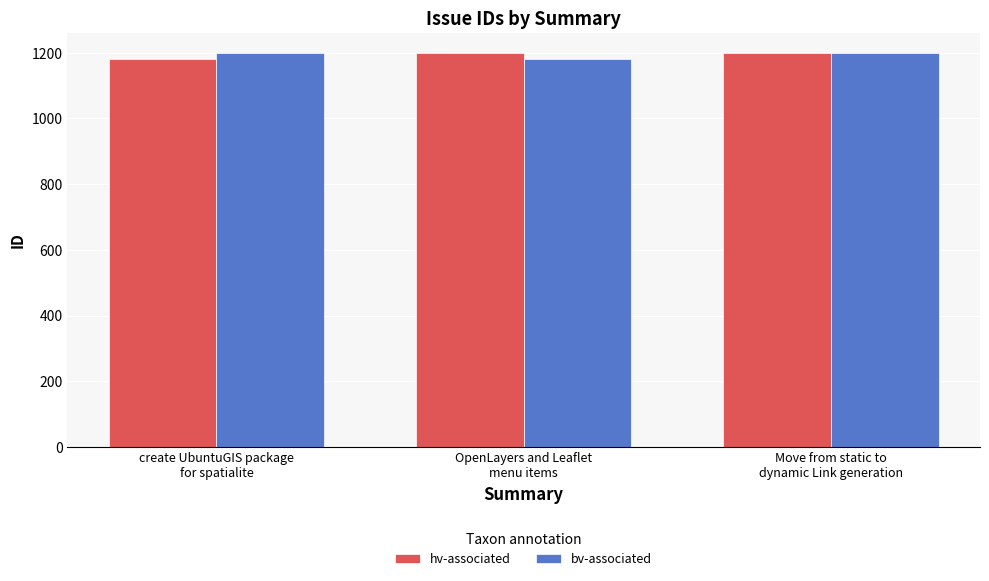

Count the bv-associated values in the range 1182 to 1200.

3